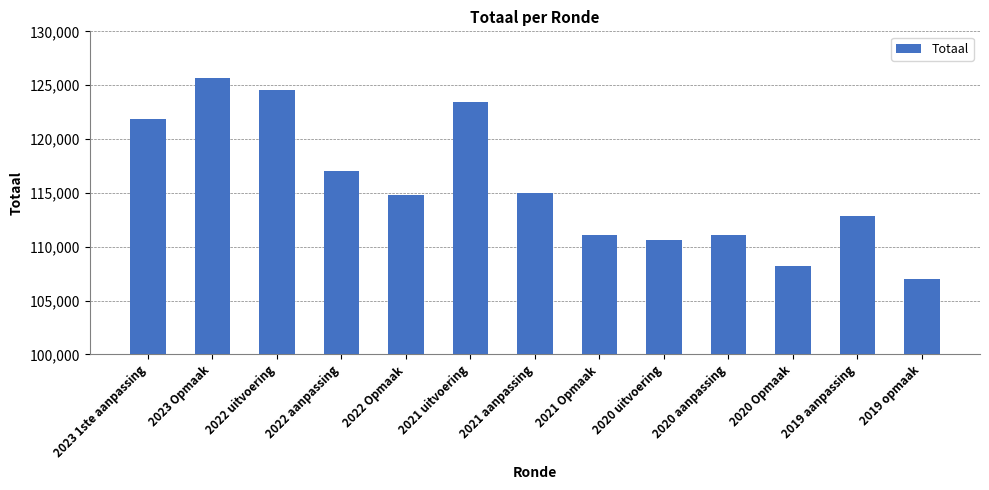

Is it true that the value at 2019 opmaak is 67500?

False